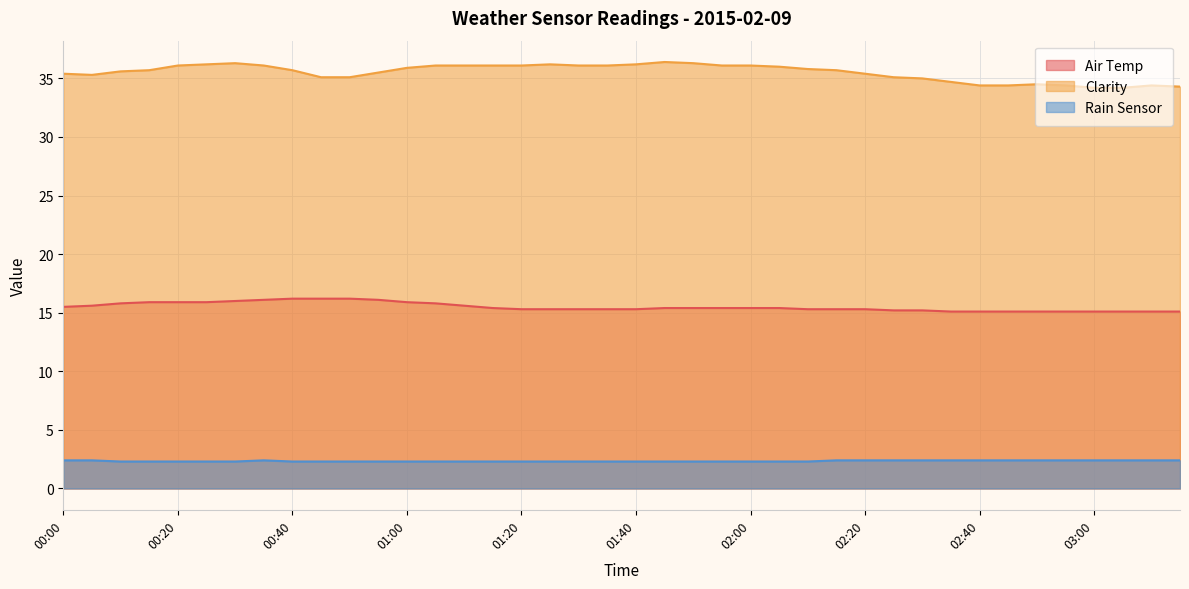

True or false: Rain Sensor has a value of 3.9 at 02:15.

False